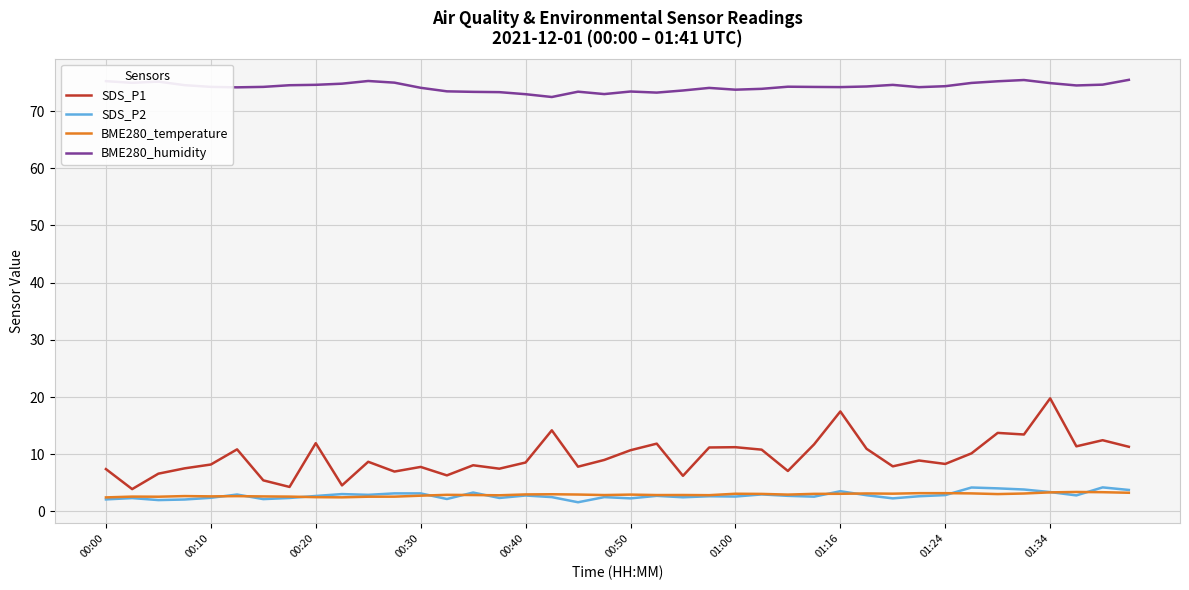

True or false: SDS_P1 and BME280_humidity intersect in this chart.

False